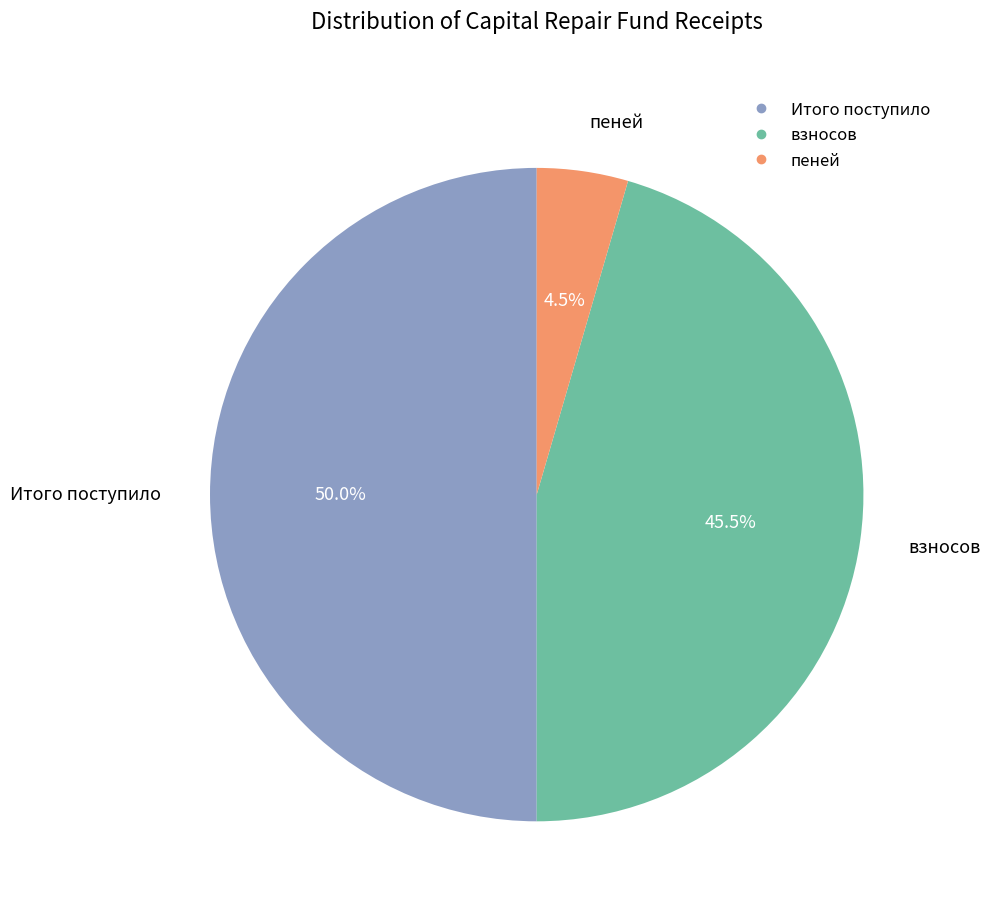

What portion of the pie excludes взносов?

54.5%